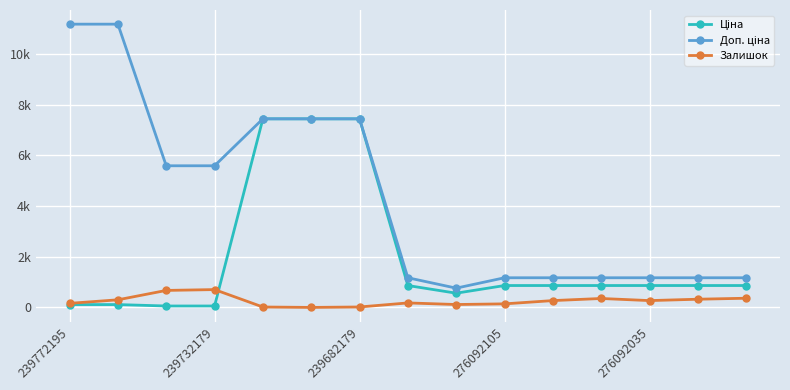

Which series has the largest total across all categories?

Доп. ціна